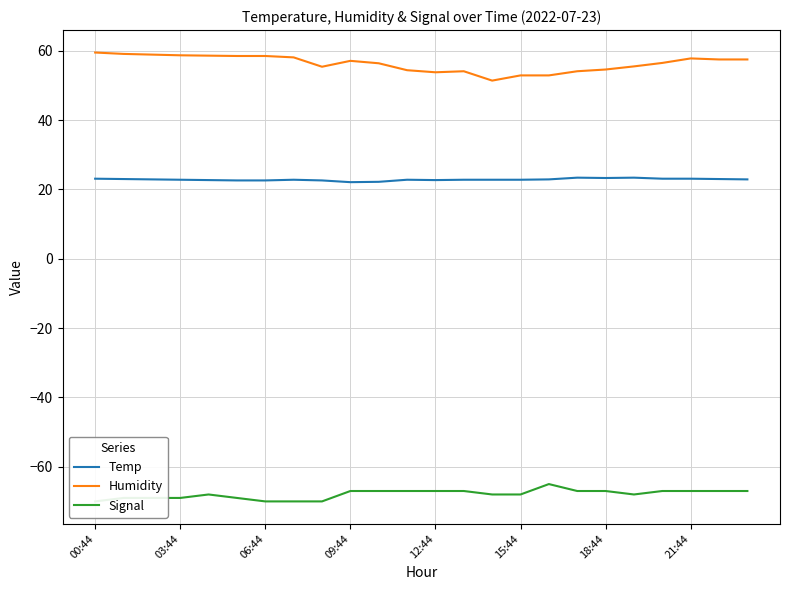

Does the chart display data point markers on the line(s)?

No